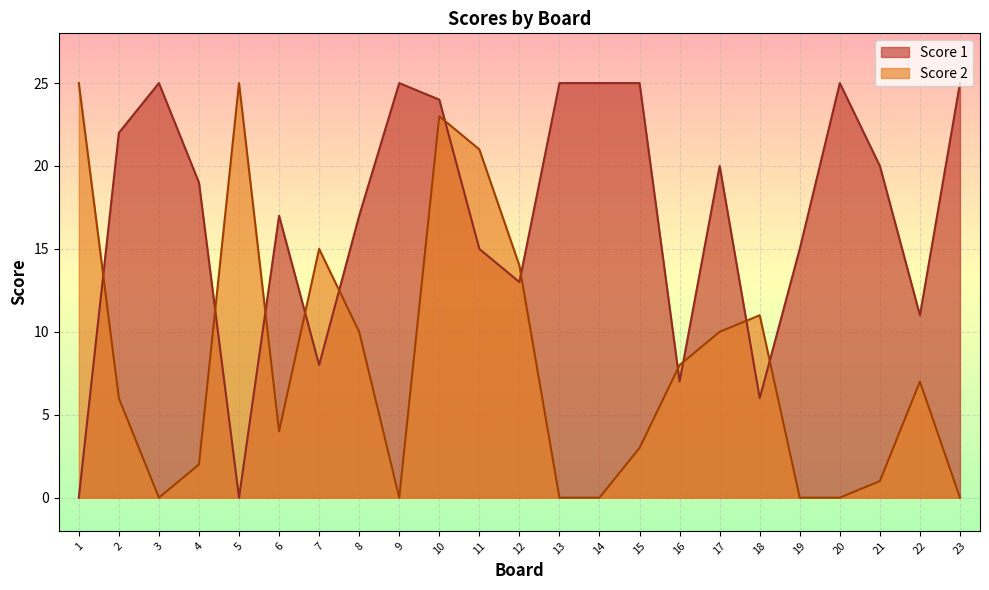

Which category has the highest value in the Score 2 series?

1